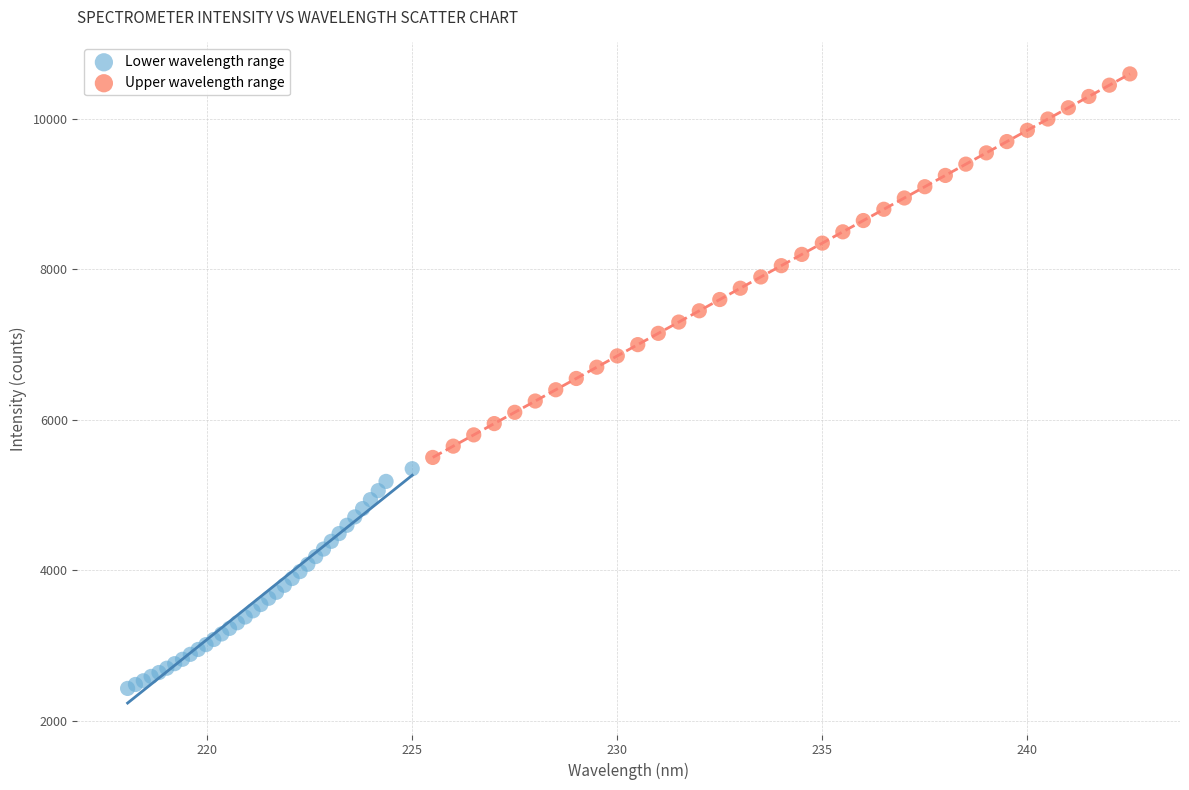

Which series has the widest spread of Y values?

Upper wavelength range